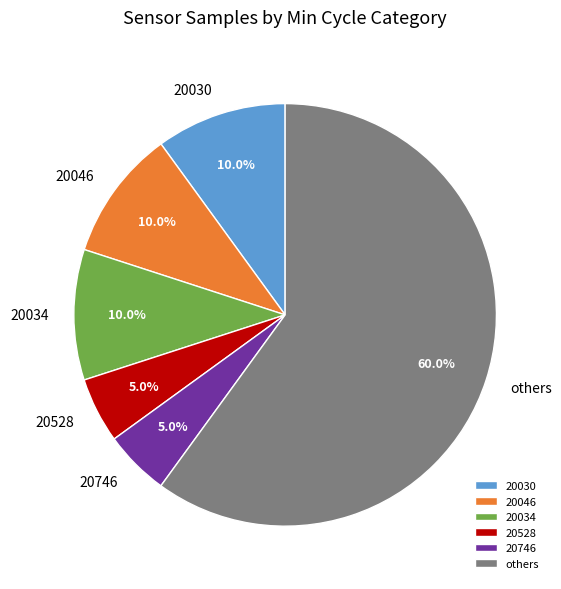

Is there a majority slice in this chart?

Yes